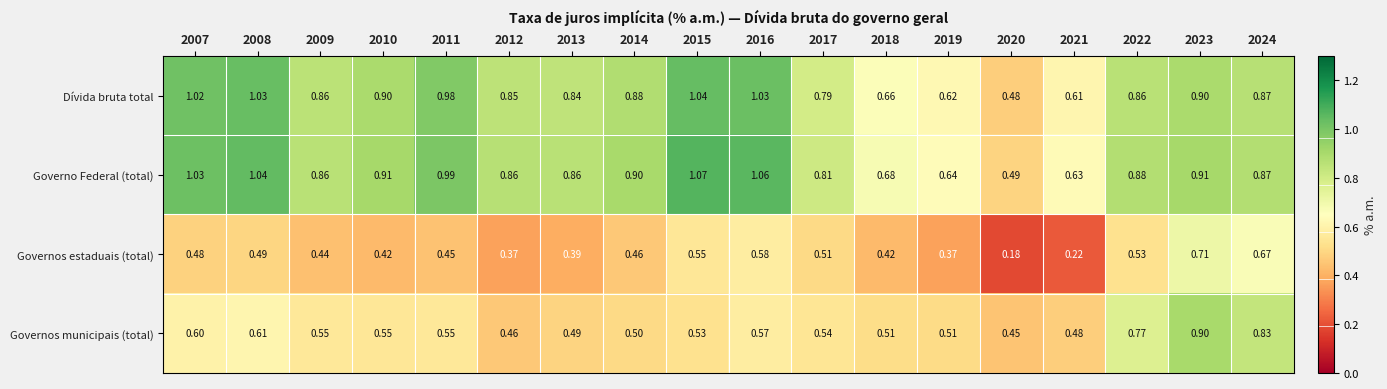

At 2015, list the series in order from largest to smallest.

Governo Federal (total), Dívida bruta total, Governos estaduais (total), Governos municipais (total)